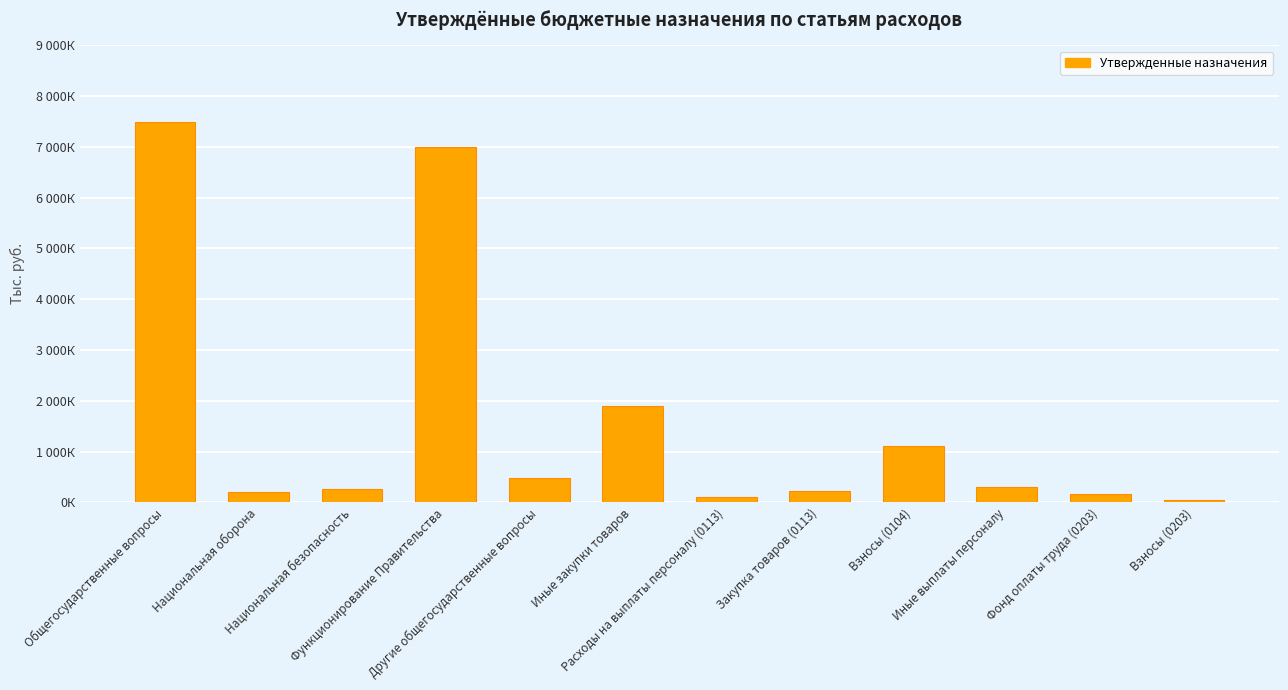

Are the bars horizontal?

No